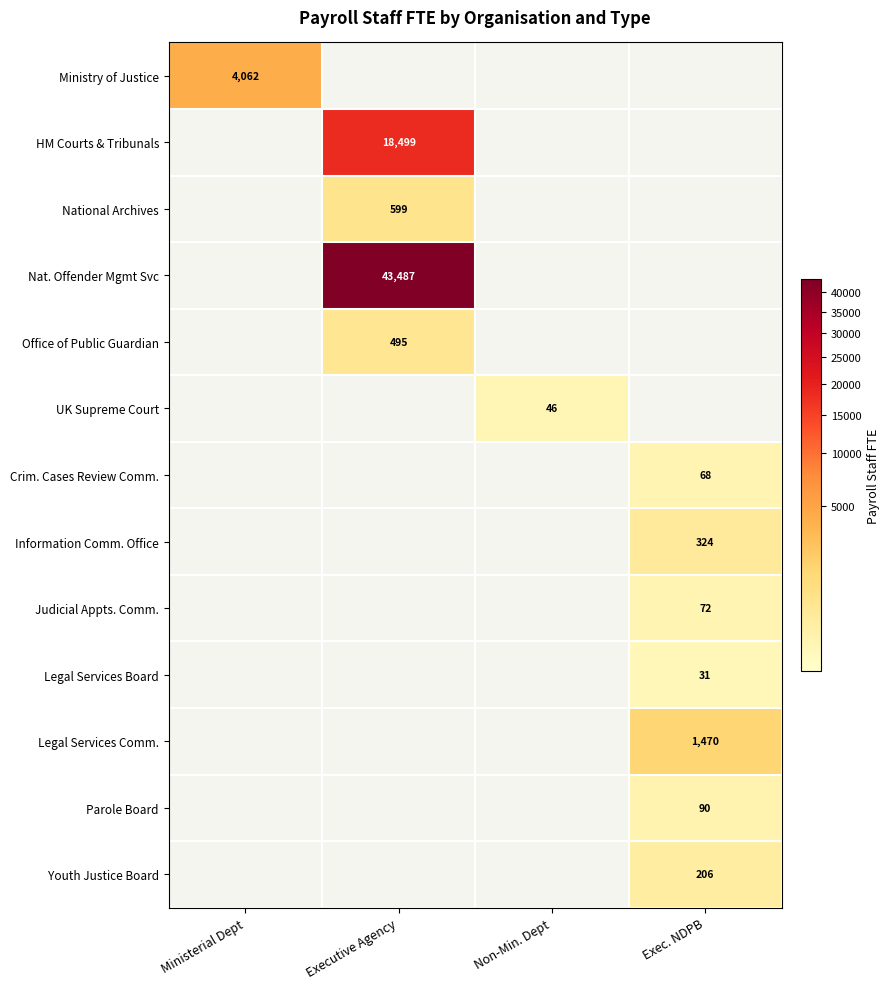

Which series has the largest total across all categories?

Nat. Offender Mgmt Svc